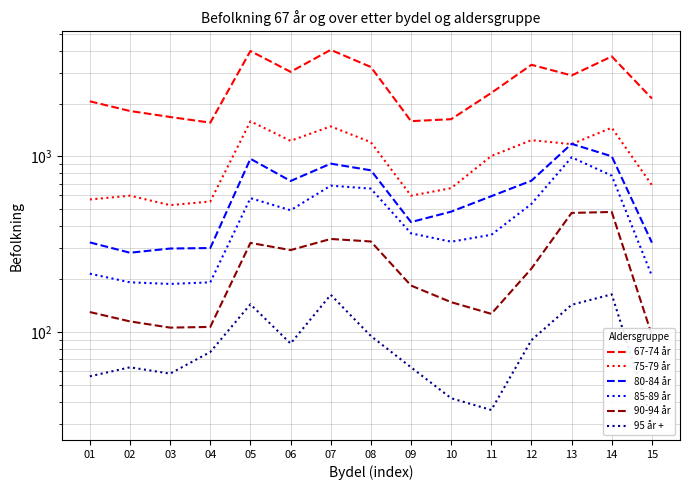

The value of 85-89 år at 02 is 286. True or false?

False